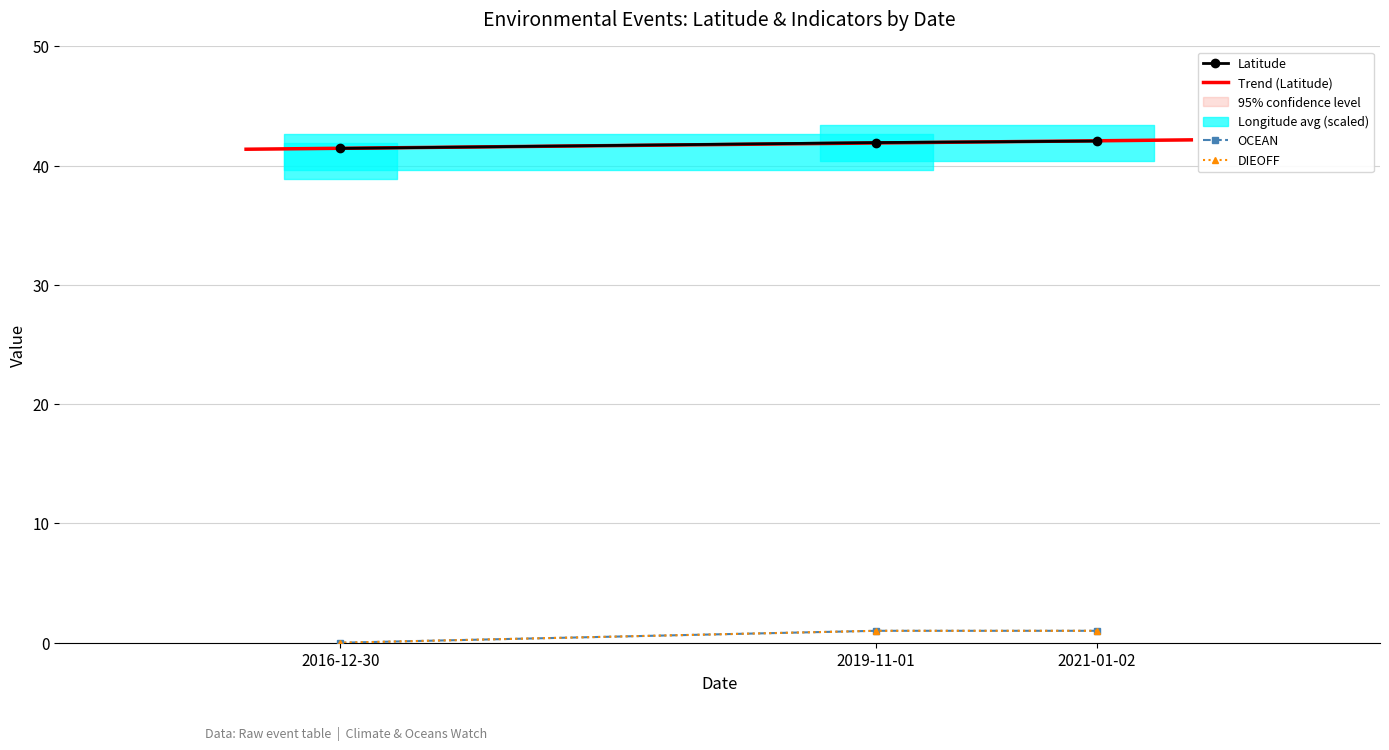

Read the Latitude value at 2016-12-30.

41.4